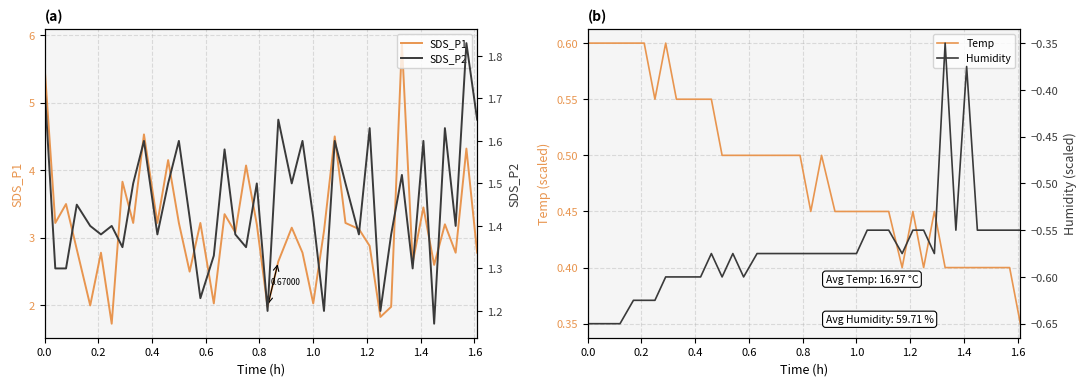

How many distinct data groups are displayed?

4